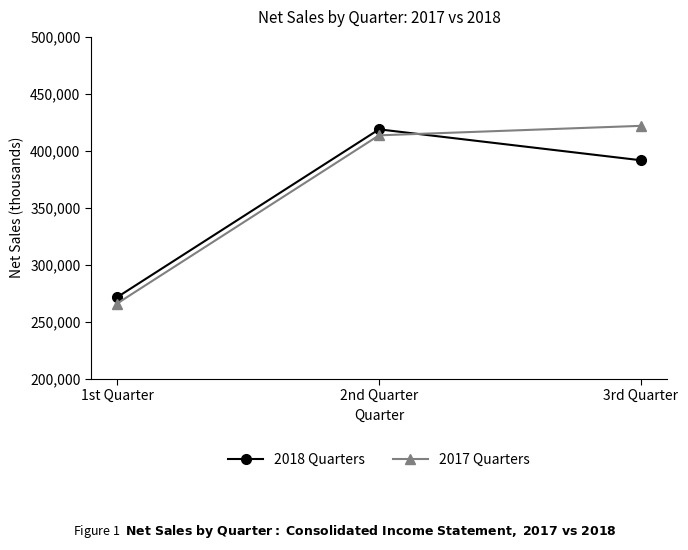

The value of 2017 Quarters at 2nd Quarter is 637031. True or false?

False